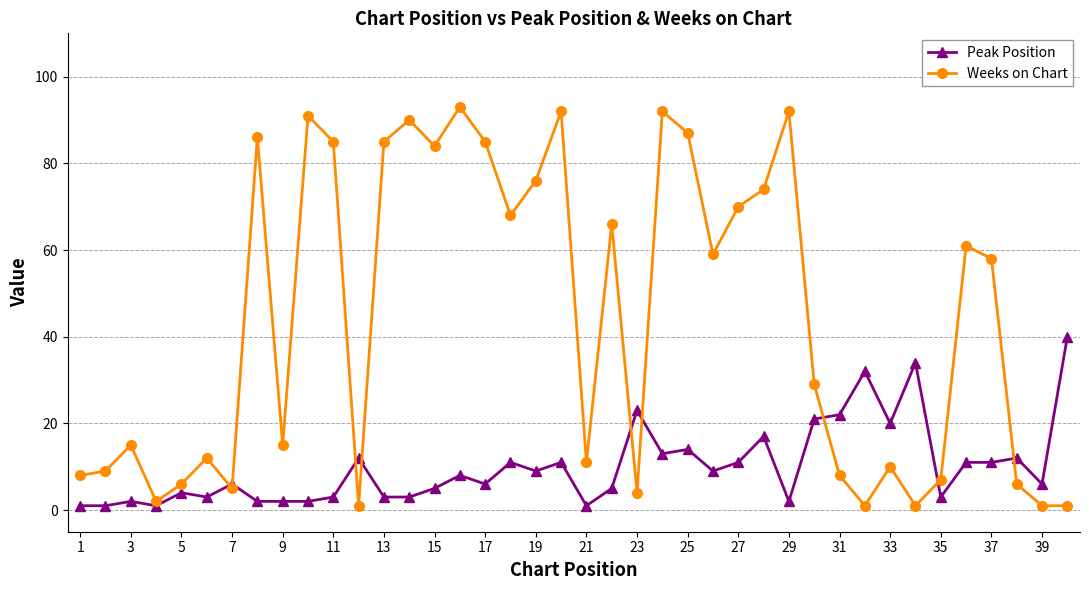

What is the maximum value for Weeks on Chart?

93